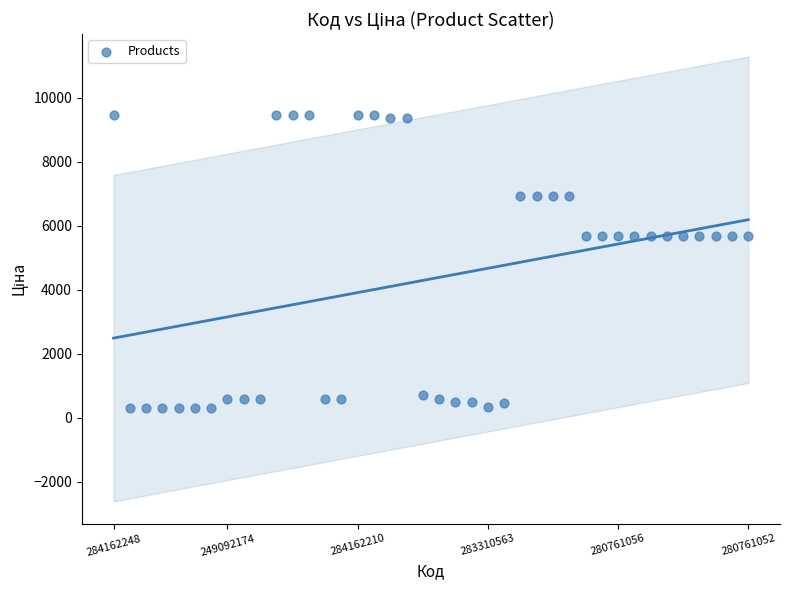

What is the range of Y values (max minus min)?

9169.8